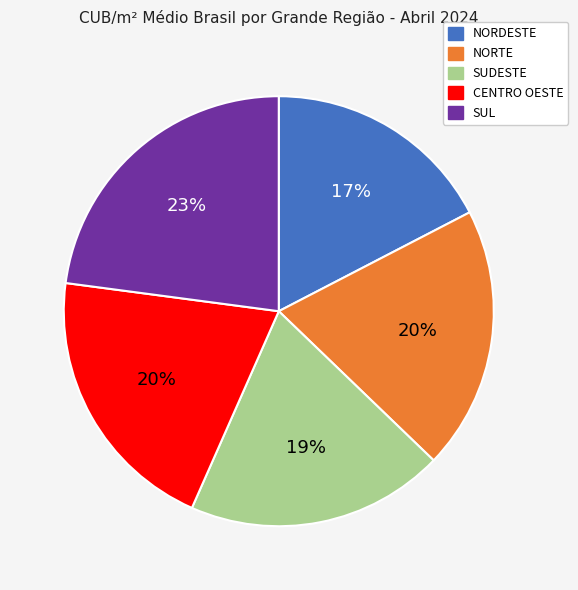

To the nearest percent, what is the difference between the largest and smallest slice percentages?

6%